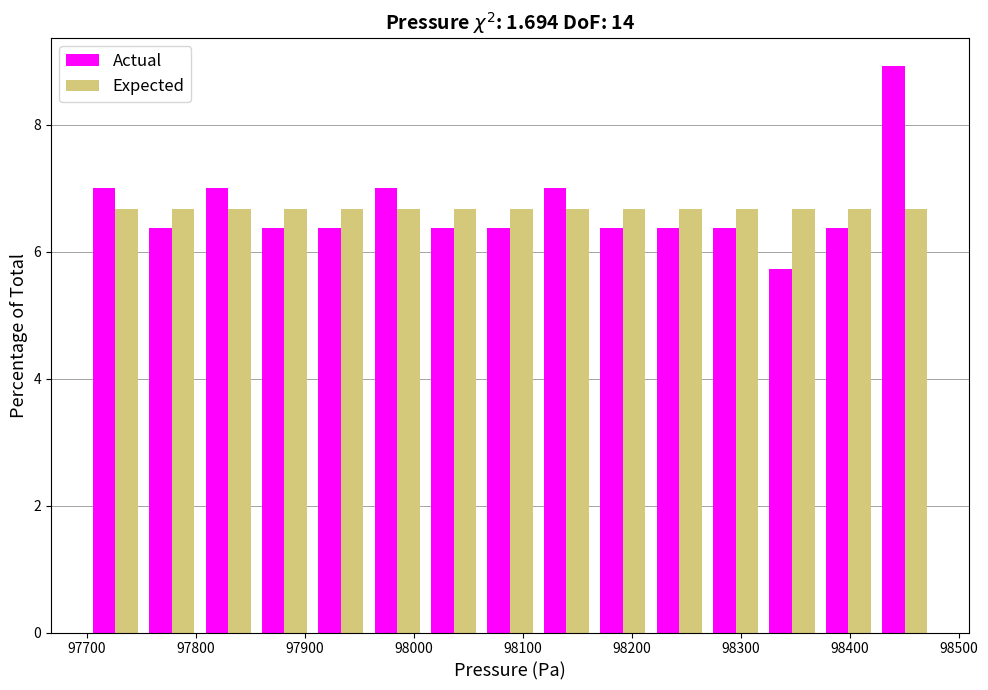

Reading left to right, transcribe this chart: for each range on the x-axis, give the height of each series' bar. Neither the bar edges nor the heights are printed on the chart, so give them approximately, as read against the axes.

97700 to 97750: Actual=7.0	Expected=6.6
97750 to 97800: Actual=6.4	Expected=6.6
97800 to 97860: Actual=7.0	Expected=6.6
97860 to 97910: Actual=6.4	Expected=6.6
97910 to 97960: Actual=6.4	Expected=6.6
97960 to 98010: Actual=7.0	Expected=6.6
98010 to 98060: Actual=6.4	Expected=6.6
98060 to 98110: Actual=6.4	Expected=6.6
98110 to 98170: Actual=7.0	Expected=6.6
98170 to 98220: Actual=6.4	Expected=6.6
98220 to 98270: Actual=6.4	Expected=6.6
98270 to 98320: Actual=6.4	Expected=6.6
98320 to 98370: Actual=5.8	Expected=6.6
98370 to 98420: Actual=6.4	Expected=6.6
98420 to 98480: Actual=9.0	Expected=6.6